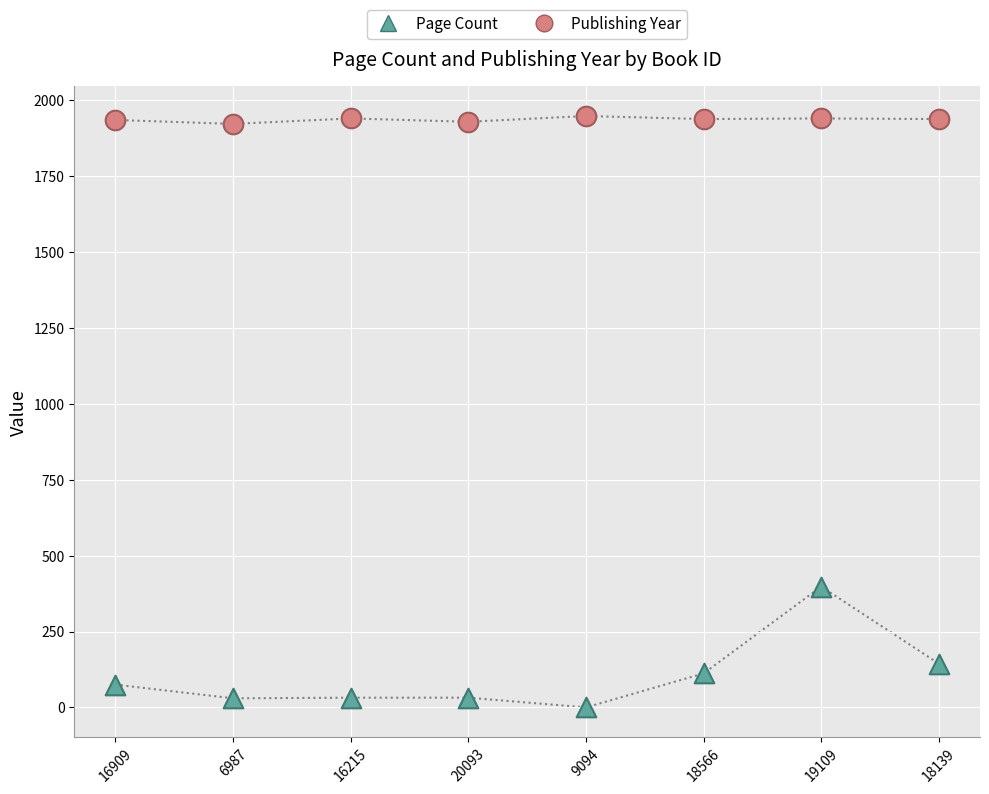

Which series reaches the maximum Y coordinate?

Publishing Year